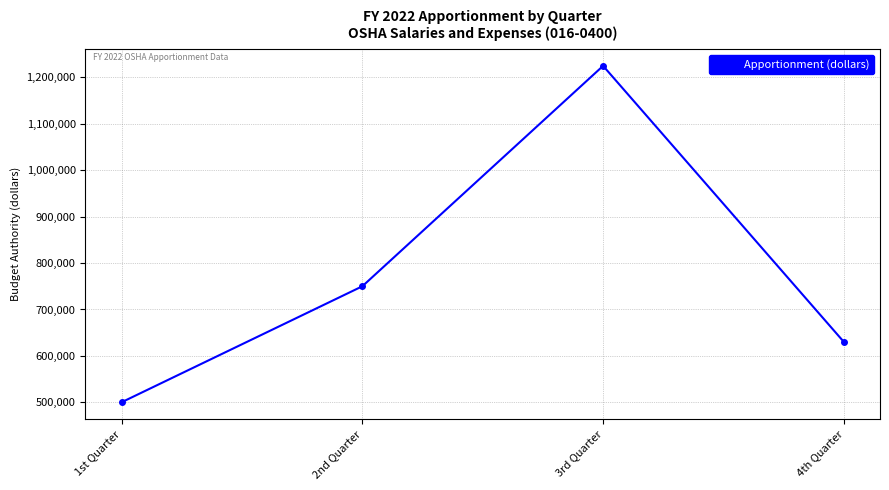

Does the chart display data point markers on the line(s)?

Yes